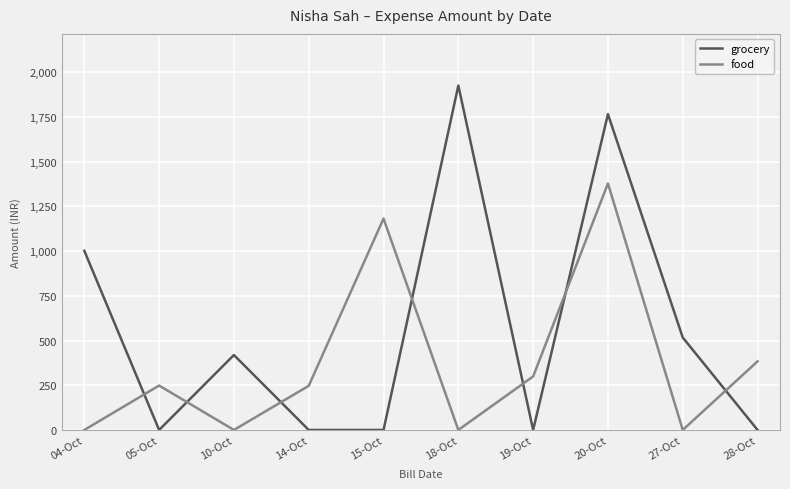

The value of food at 04-Oct is 0.0. True or false?

True